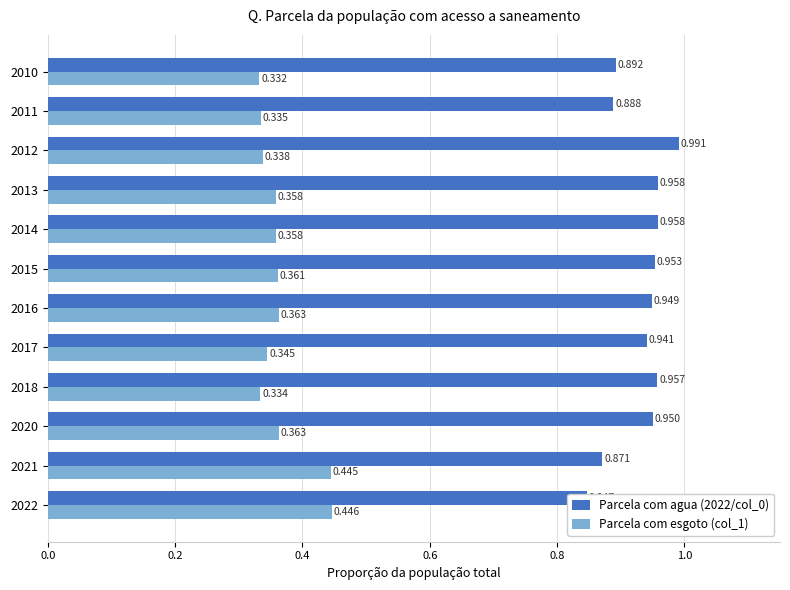

What is the average value of the Parcela com agua (2022/col_0) series?

0.9